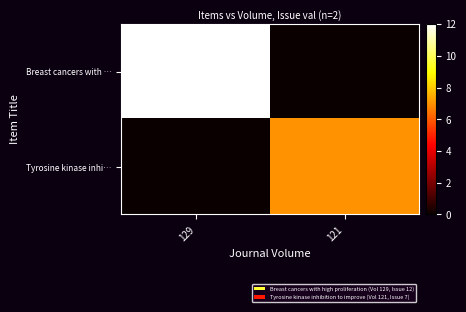

Reading left to right, transcribe all the data shown in this chart.

Breast cancers with …: 129=12	121=0
Tyrosine kinase inhi…: 129=0	121=7